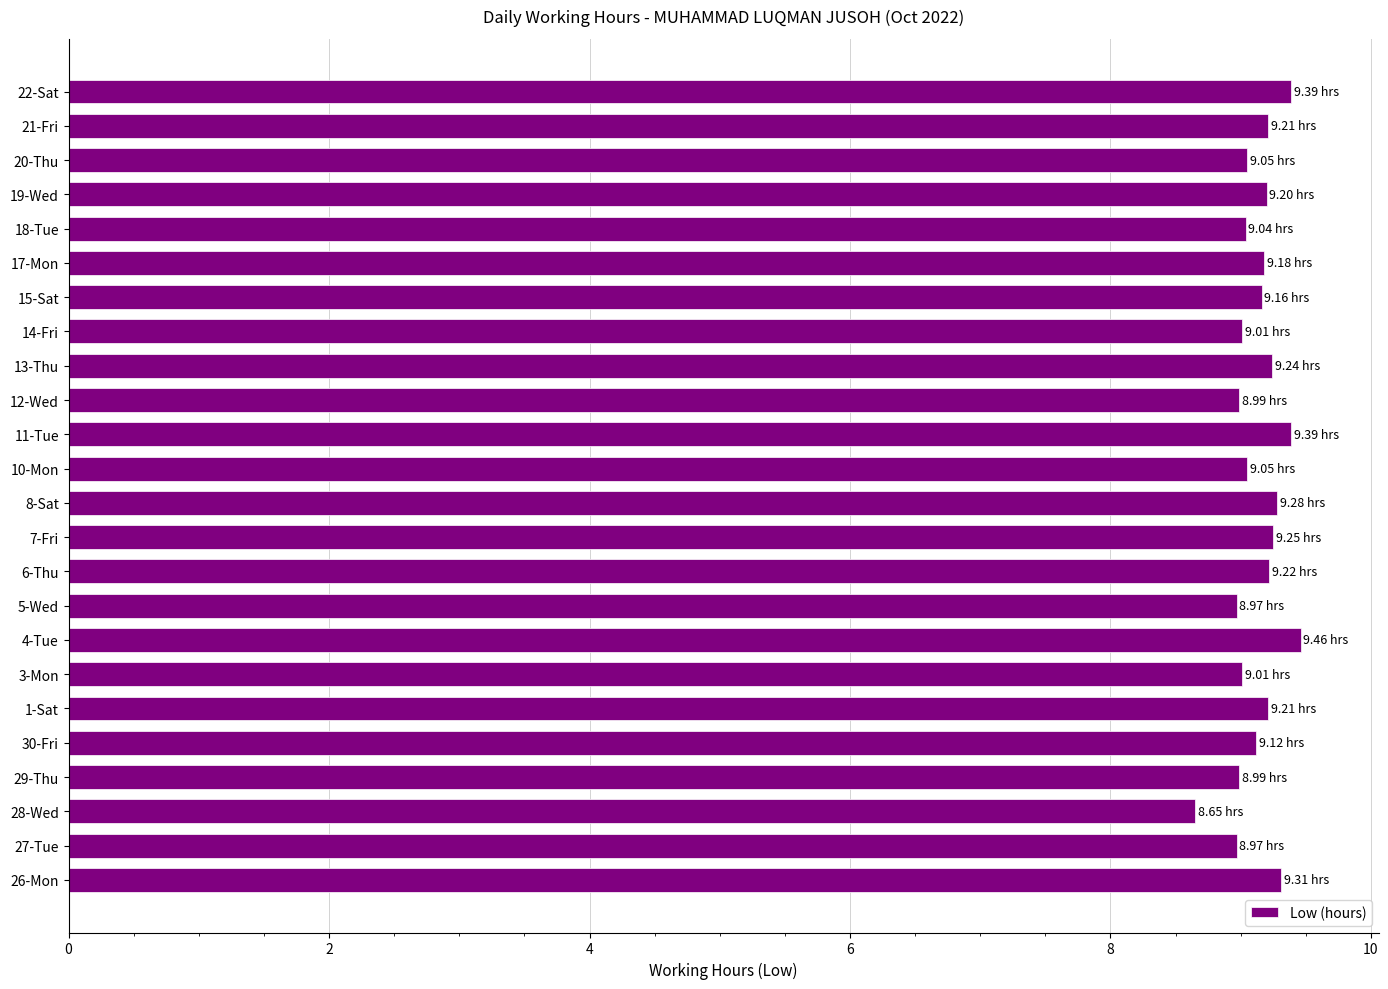

How many bars are there in total?

24